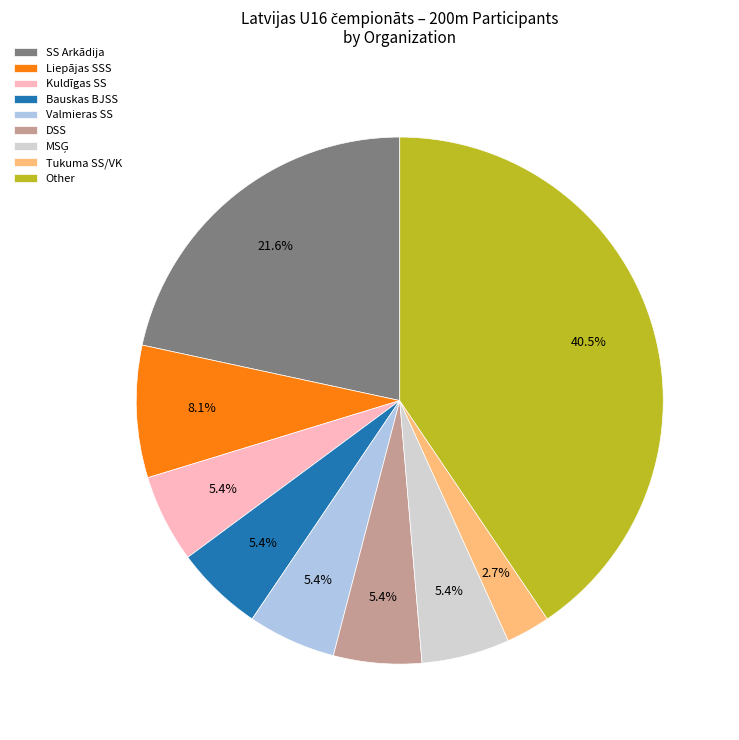

Is there any slice that represents more than half of the pie?

No